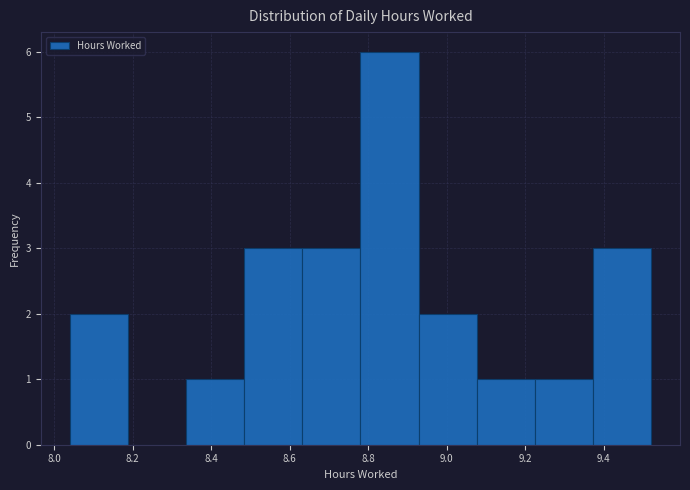

Over which range of the x-axis is the bar tallest?

8.780 to 8.928